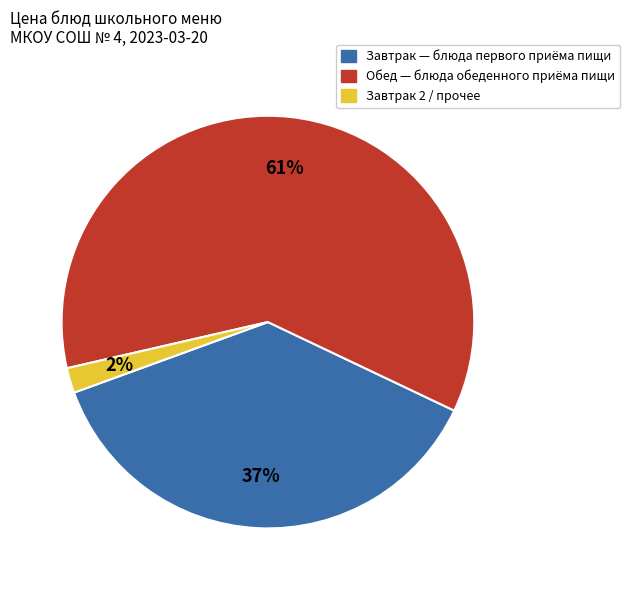

How many slices are in this pie chart?

3